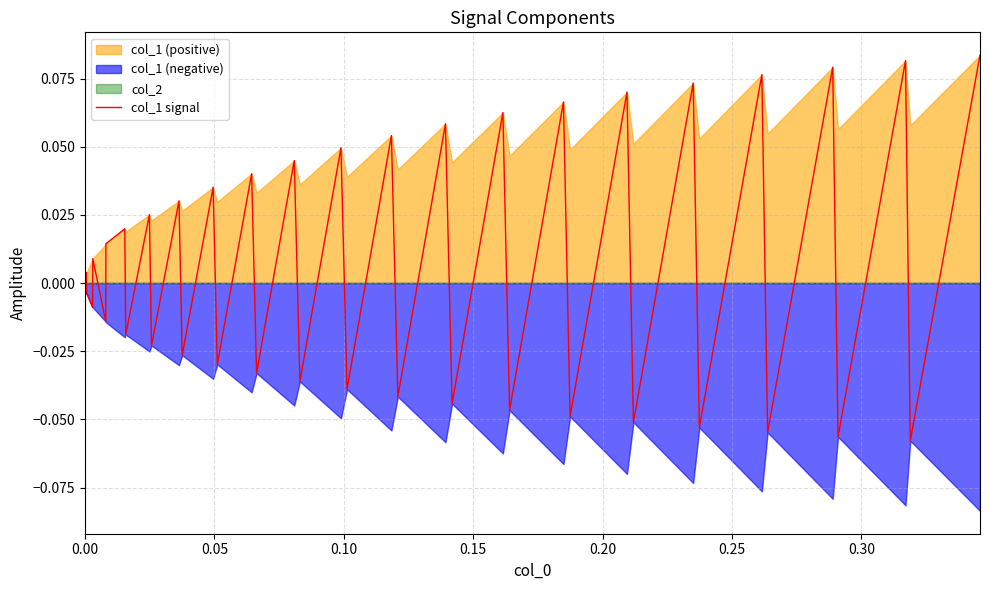

What is the difference between the second highest and minimum values?

0.1